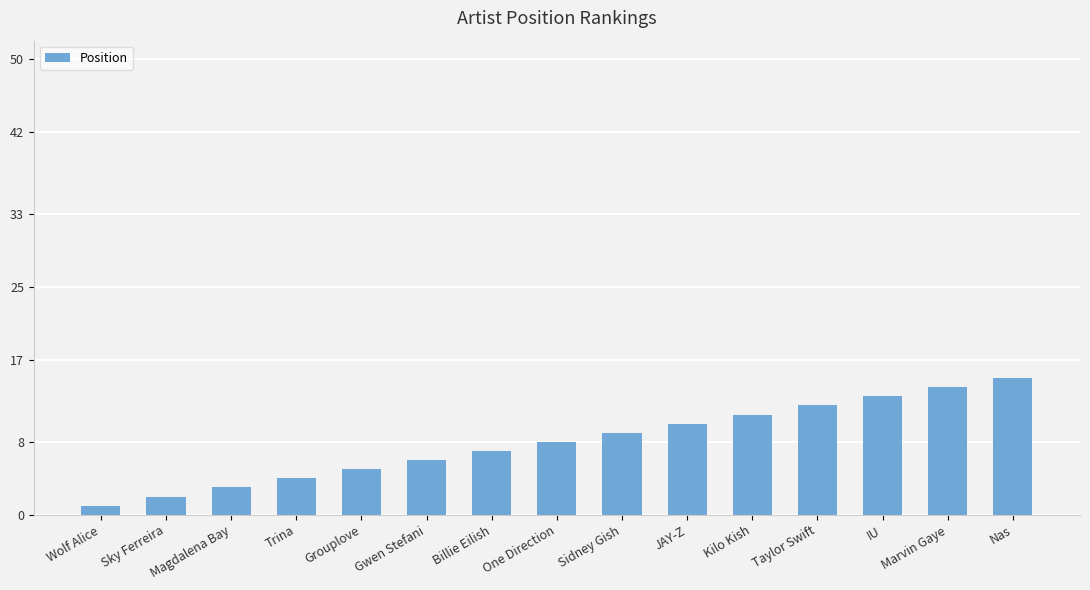

Reading right to left, transcribe all the data shown in this chart.

15	14	13	12	11	10	9	8	7	6	5	4	3	2	1